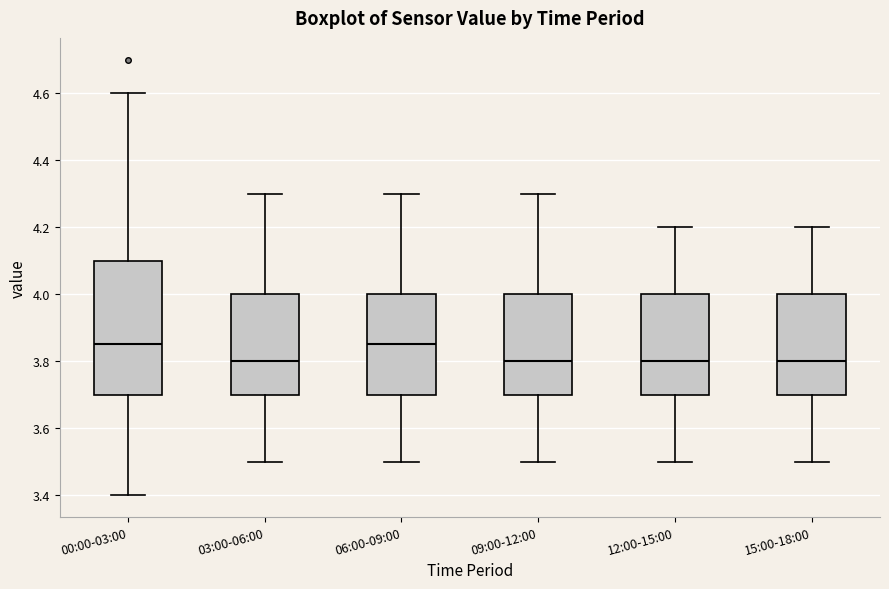

Comparing the boxes themselves (not the whiskers), which one is the tallest?

00:00-03:00